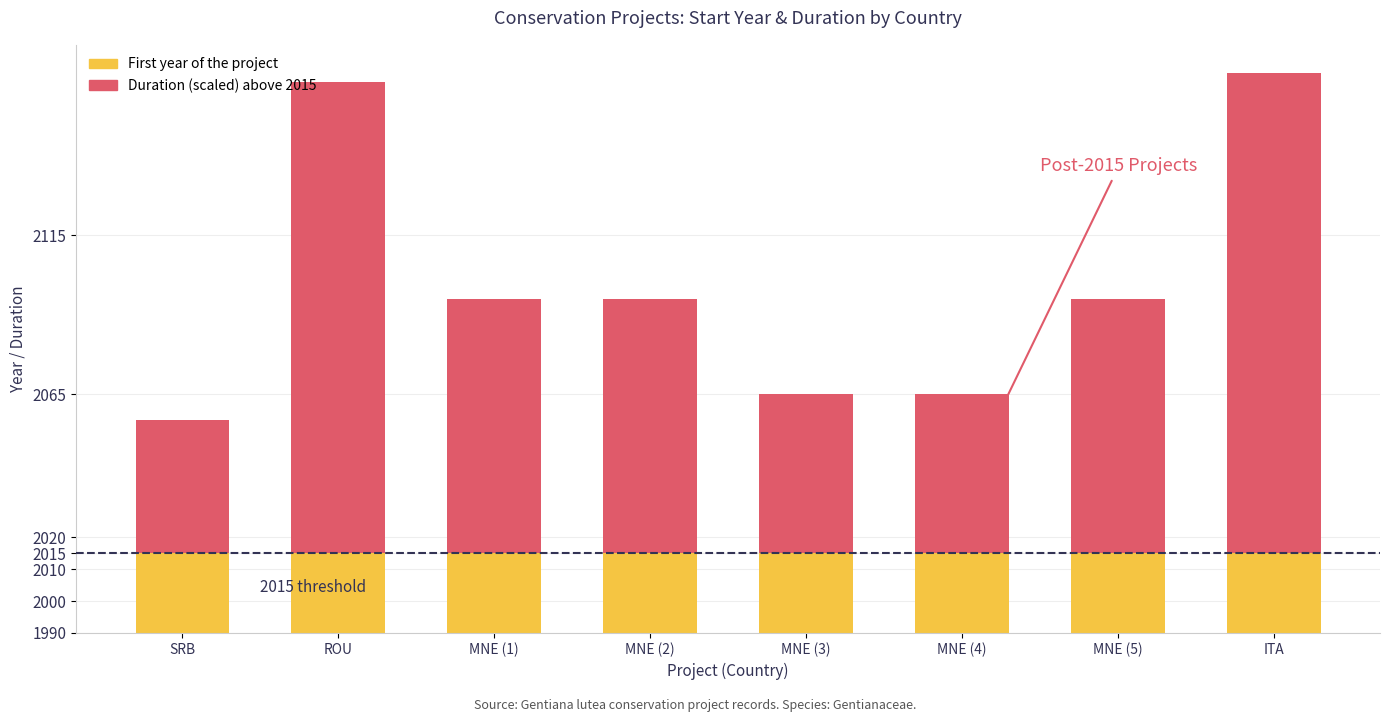

Are the bars grouped side by side (vs. stacked)?

No